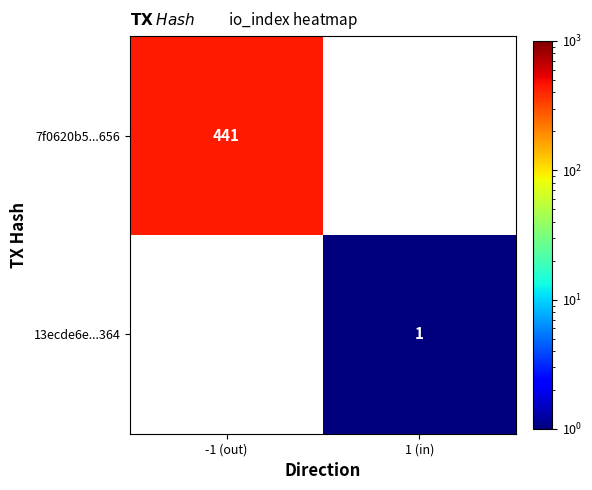

True or false: 13ecde6e...364 has a value of 1.4 at 1 (in).

False